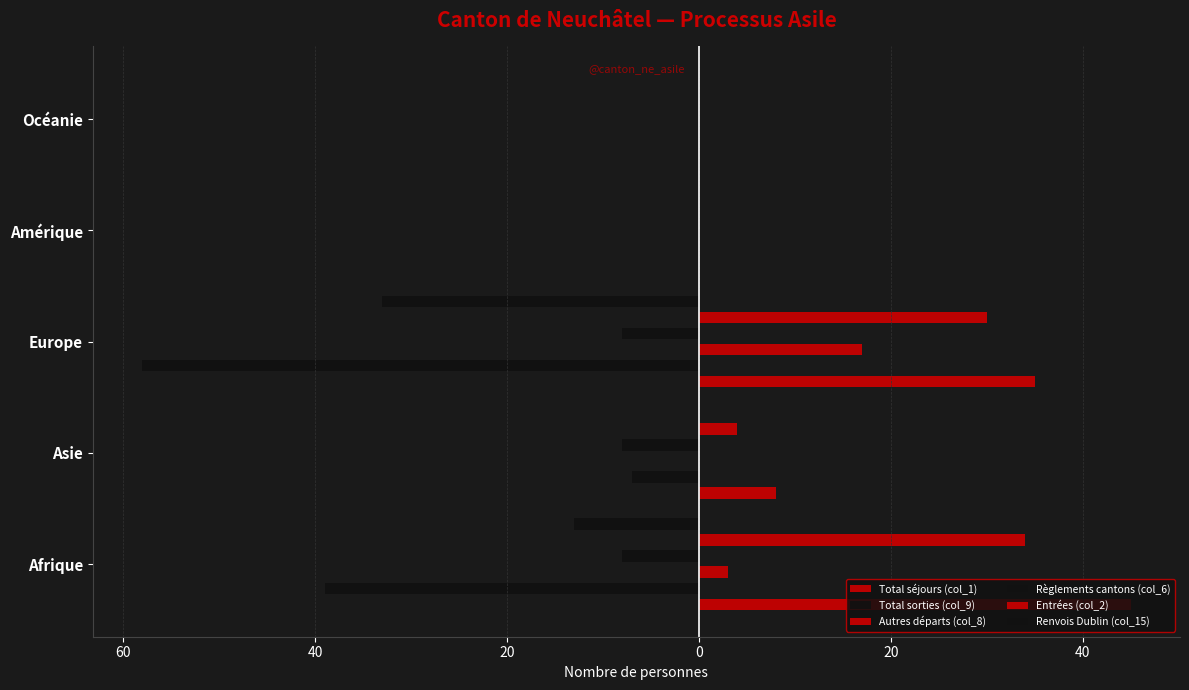

Is it true that Renvois Dublin (col_15) equals 18 at Océanie?

False